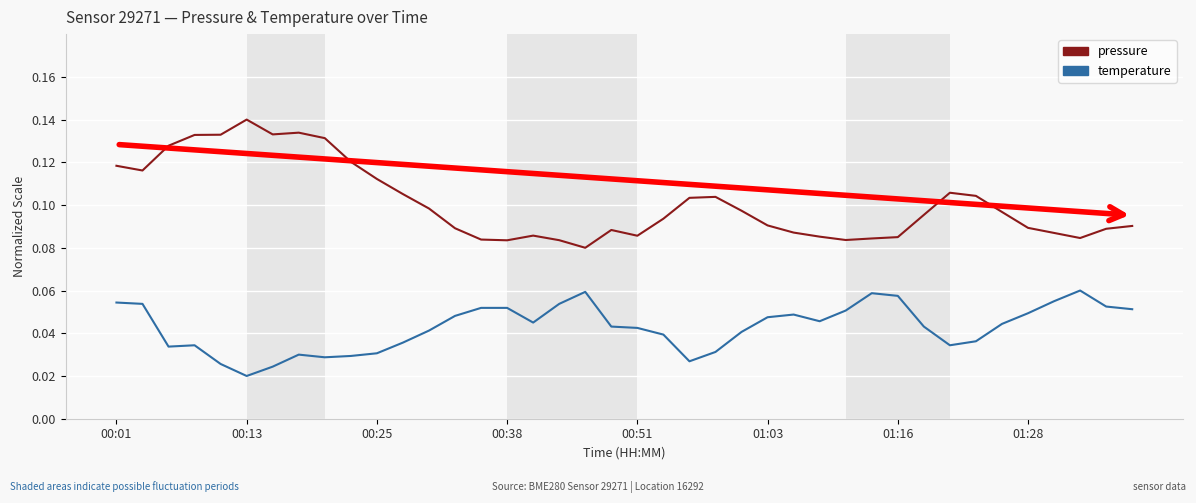

True or false: temperature and pressure cross at least once.

False